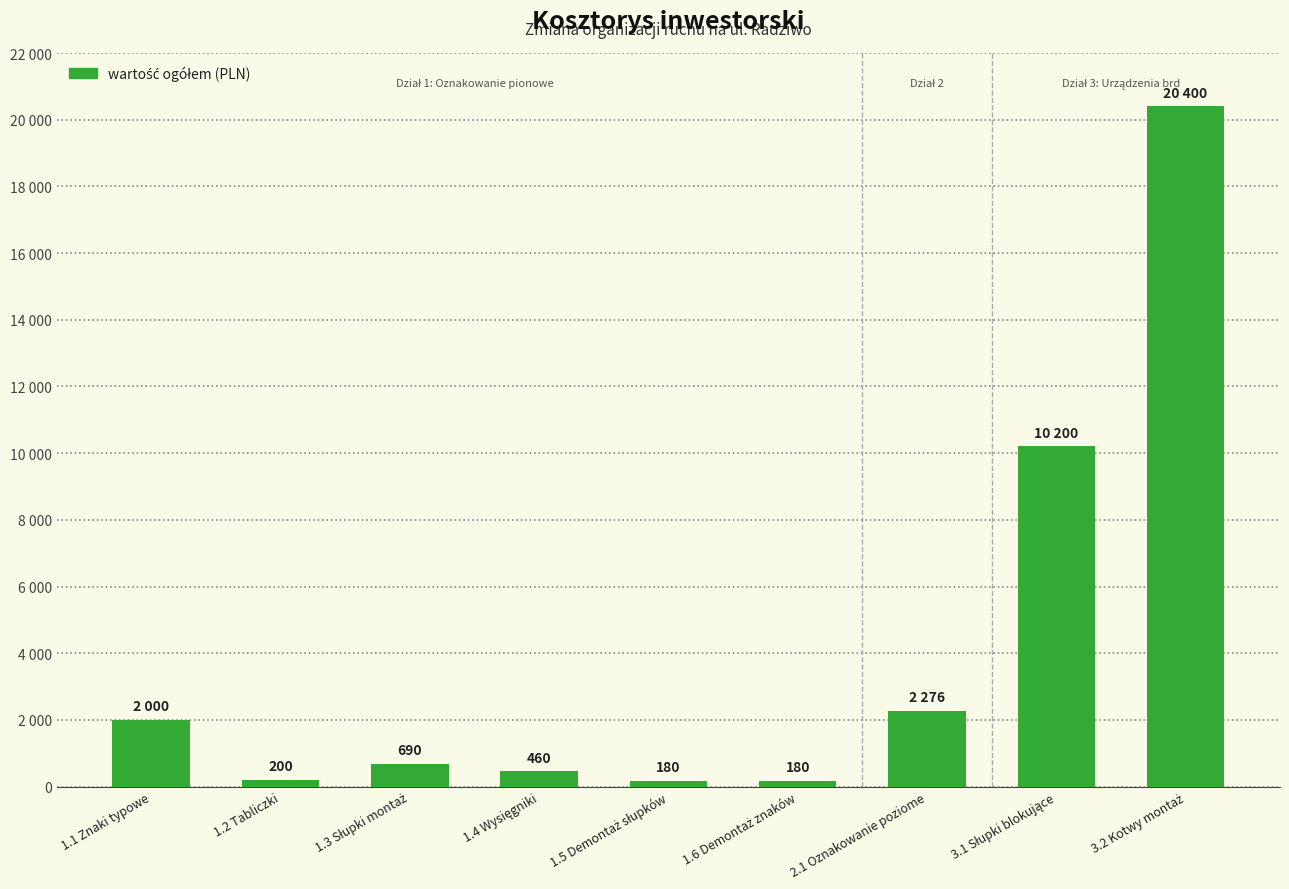

Approximately how many times larger is the value at 3.2 Kotwy montaż compared to 3.1 Słupki blokujące?

2.0